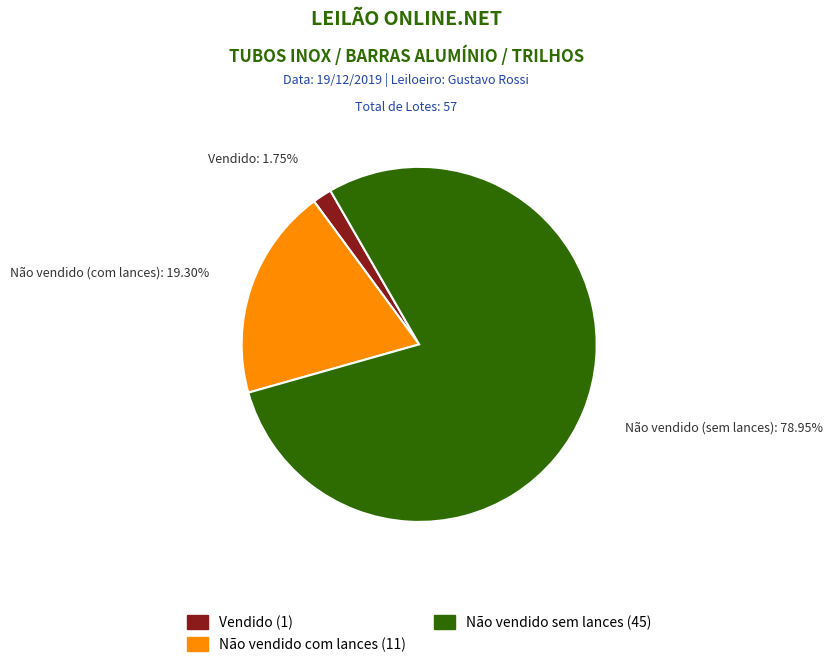

Is there any slice that represents more than half of the pie?

Yes